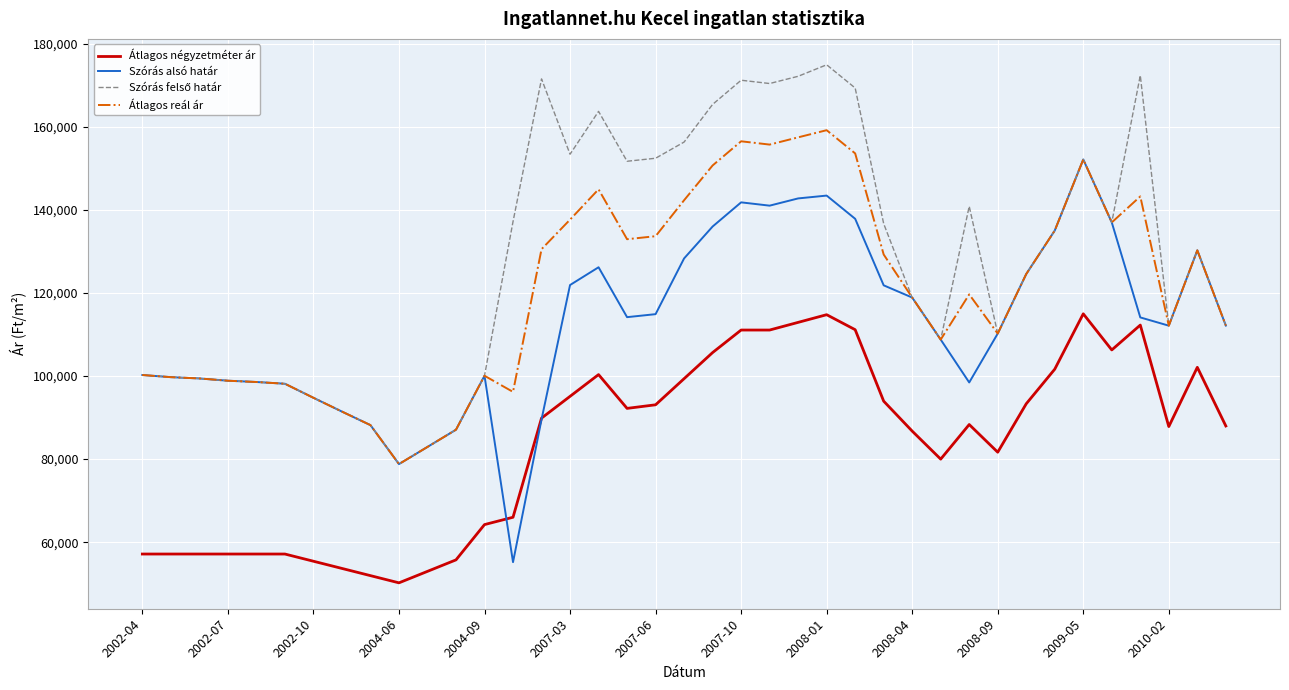

What is the highest value of the Szórás alsó határ series?

152176